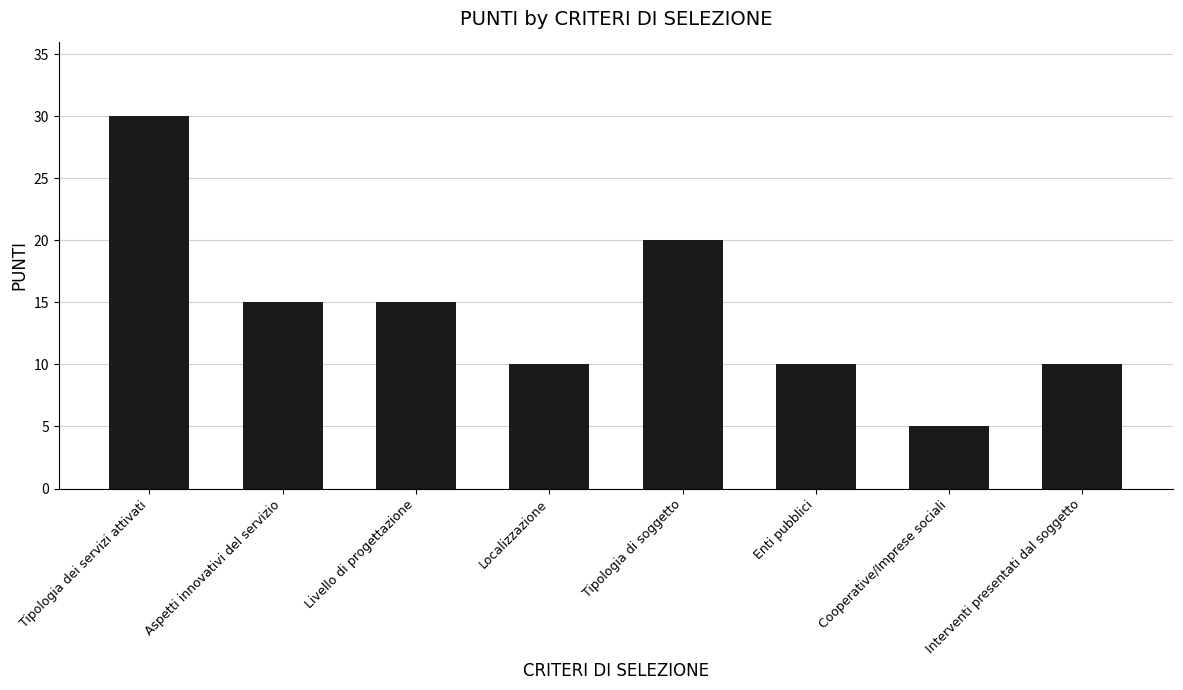

What is the change in value from Aspetti innovativi del servizio to Localizzazione?

-5